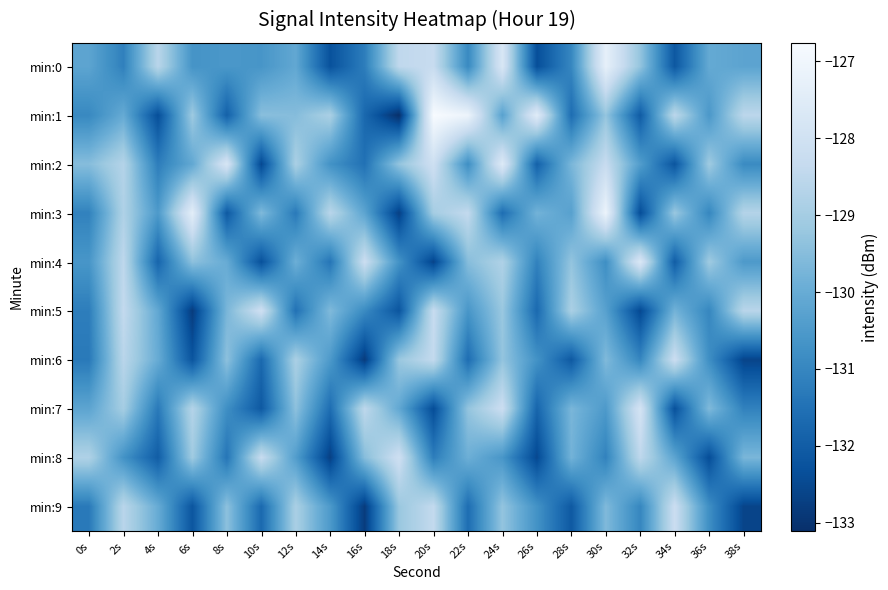

What is the total value across all series at 22s?

-1299.7